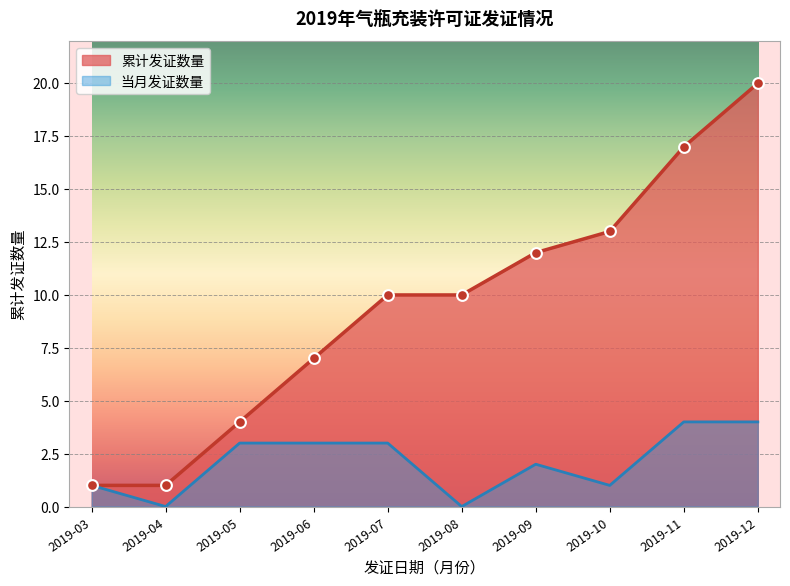

Which series changed the most between 2019-08 and 2019-11?

累计发证数量